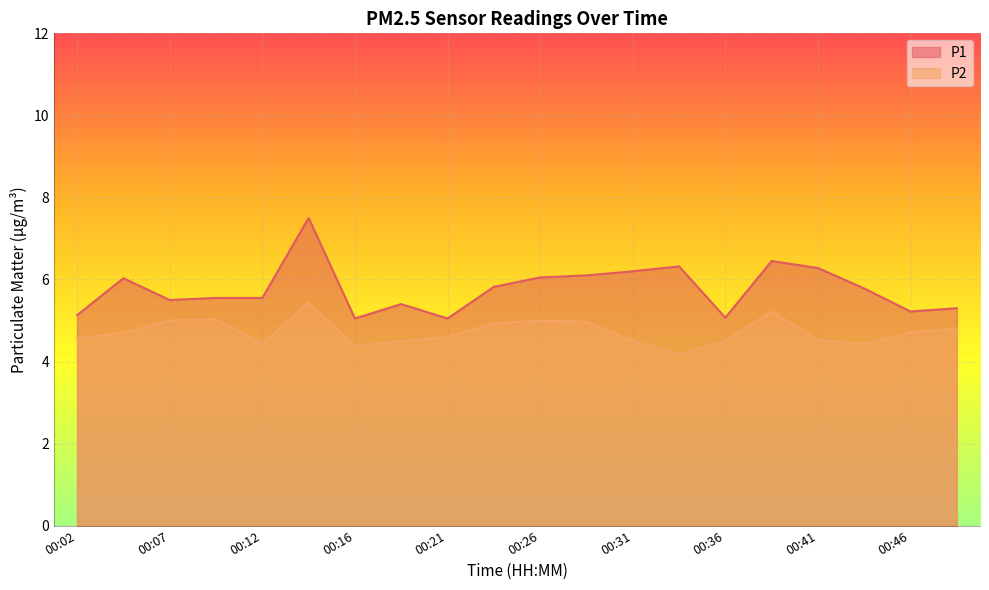

Which label corresponds to the largest value in the chart?

00:14